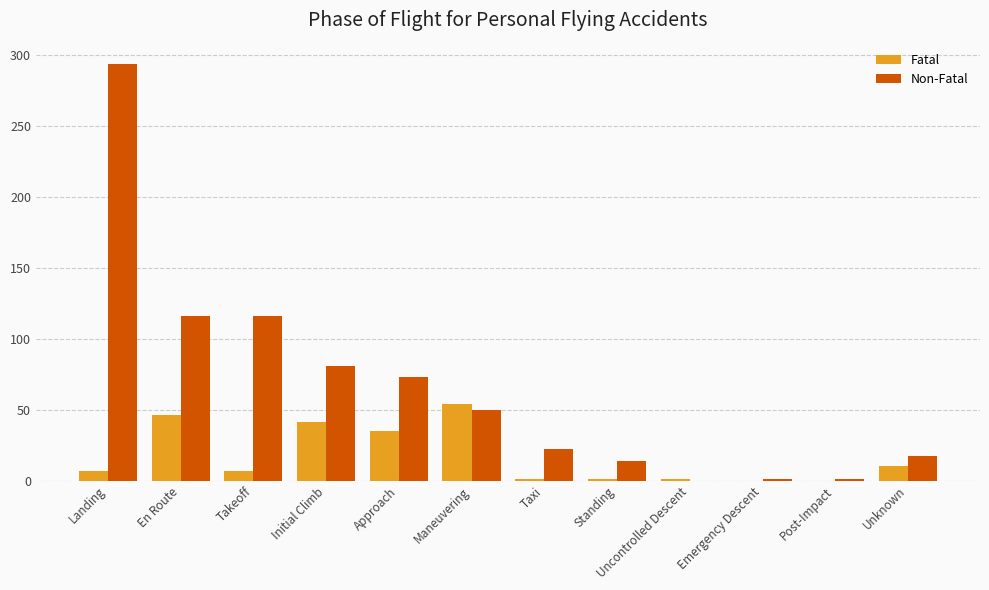

True or false: Non-Fatal has a value of 73 at Approach.

True